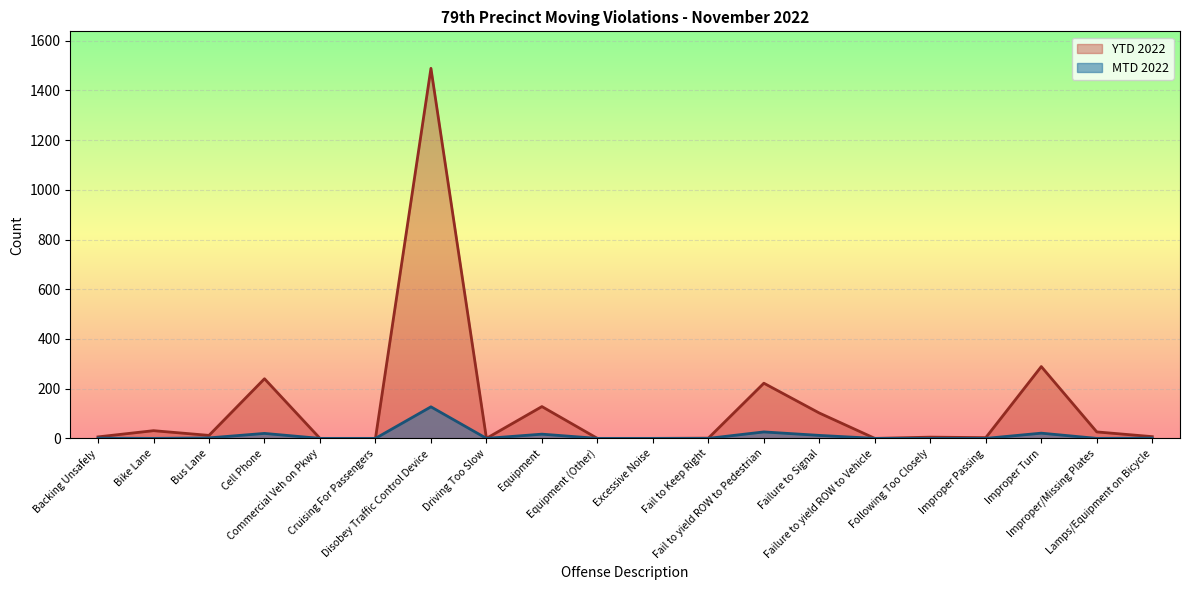

Is it true that MTD 2022 equals 0 at Excessive Noise?

True